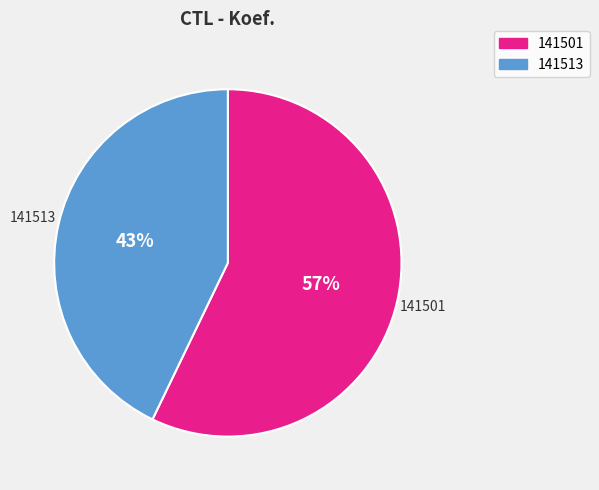

What is the ratio of the value at 141501 to the value at 141513?

1.3